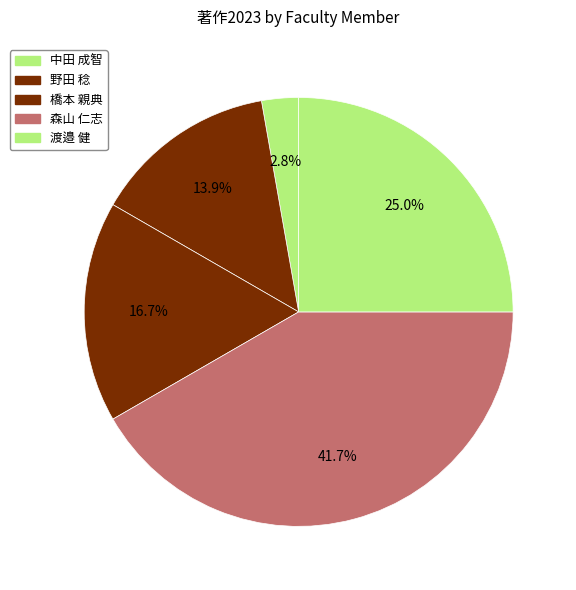

What is the largest slice in the pie chart?

森山 仁志